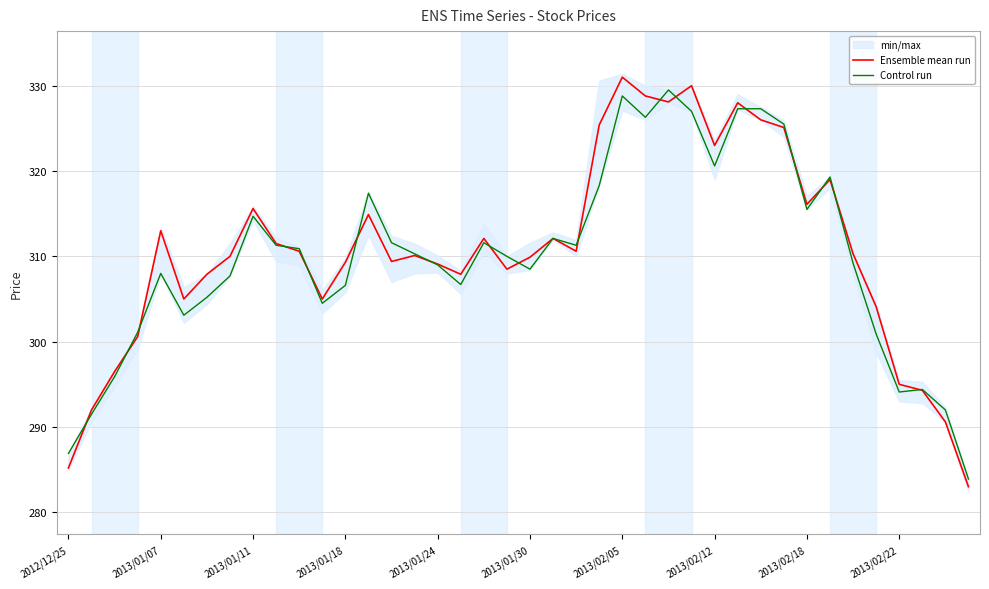

The Control run series shows 77.1 at 2013/01/11. True or false?

False